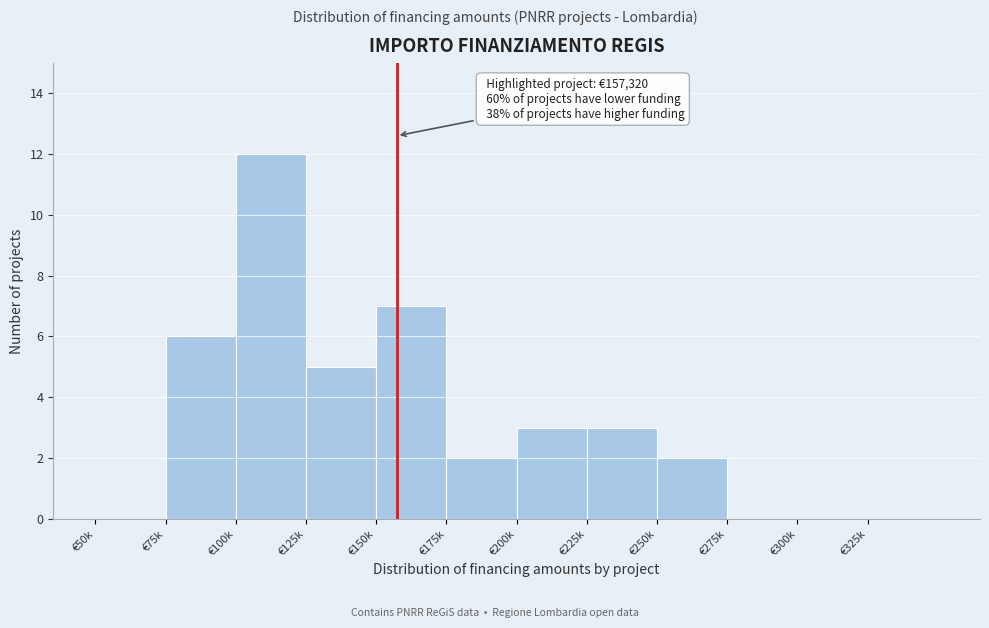

Reading left to right, list all the values displayed in this chart.

€50k=0	€75k=6	€100k=12	€125k=5	€150k=7	€175k=2	€200k=3	€225k=3	€250k=2	€275k=0	€300k=0	€325k=0